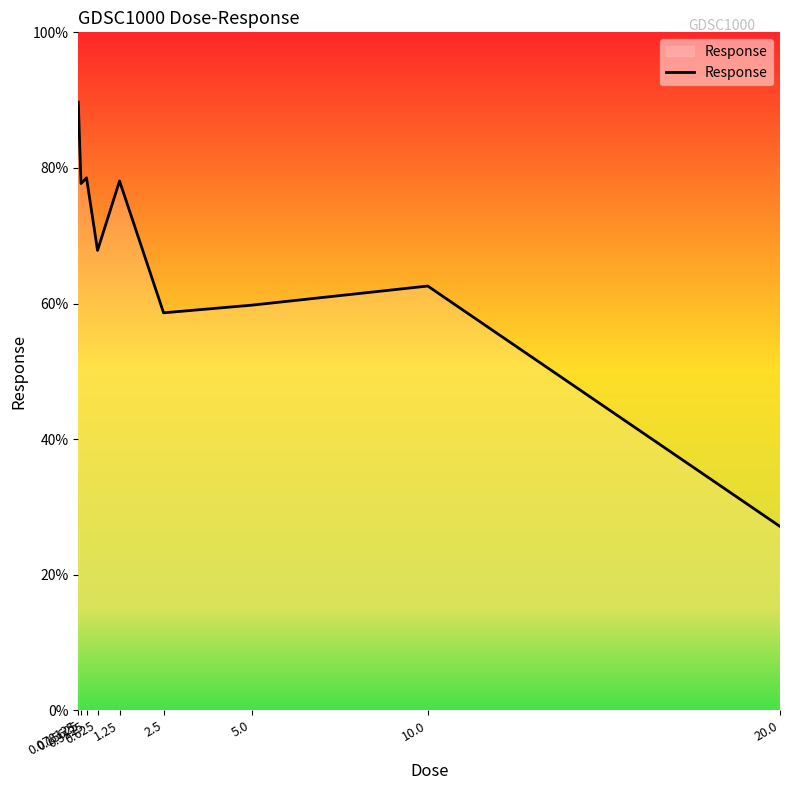

At which category does the chart reach its peak across all series?

0.078125